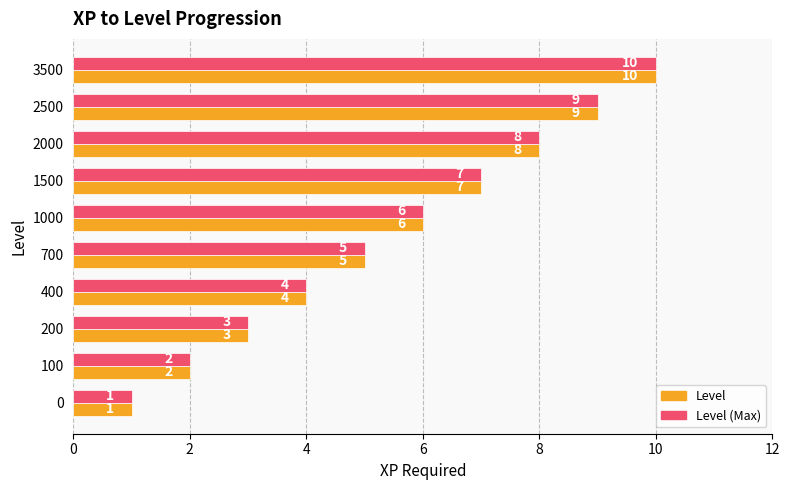

Where is Level (Max) nearest to the value 5?

700